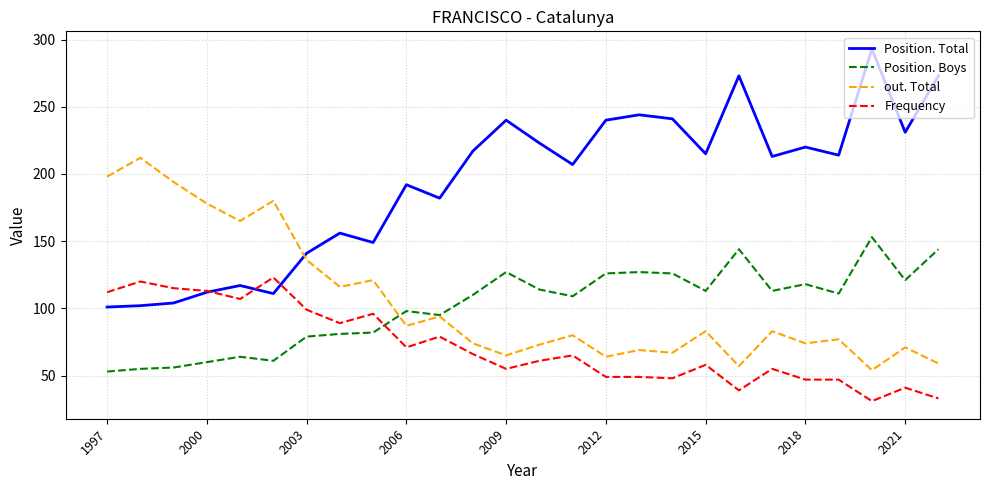

Does the chart have visible grid lines?

Yes